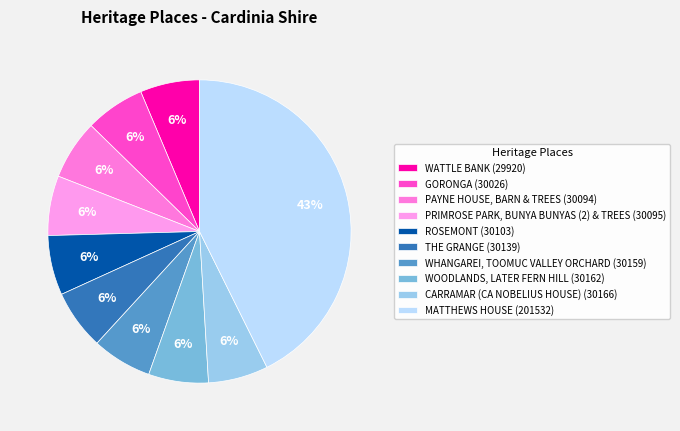

What percentage is the GORONGA slice, to the nearest percent?

6%